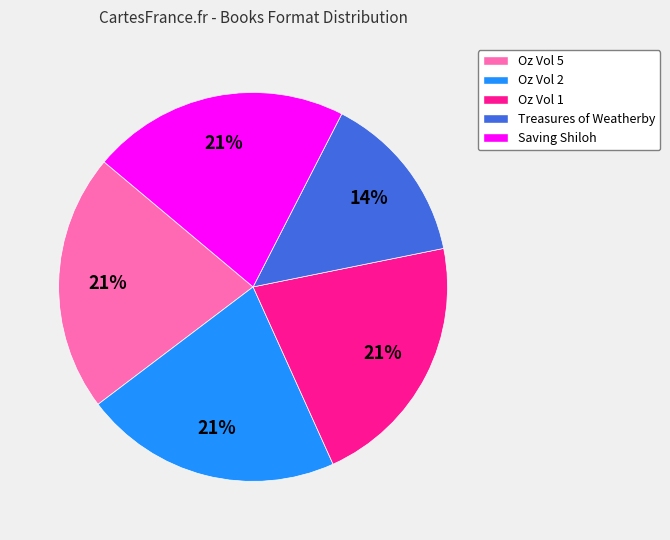

Is the sum of Oz Vol 5 and Oz Vol 2 greater than half?

No